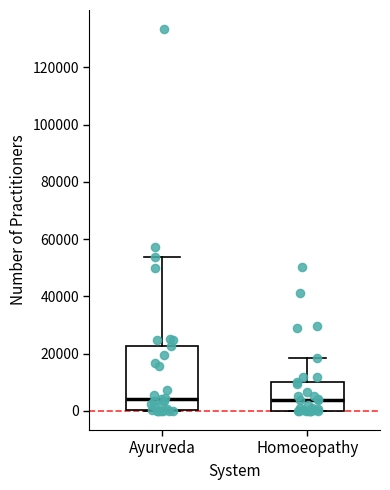

Reading left to right, read every box against the y-axis: the position of its median line, the range the box covers, and the ends of its whiskers. The values are not printed on the chart, so give them approximately, as read against the axis.

Ayurveda: median 4000, box 0 to 22000, whiskers 0 to 54000
Homoeopathy: median 4000, box 0 to 10000, whiskers 0 to 18000